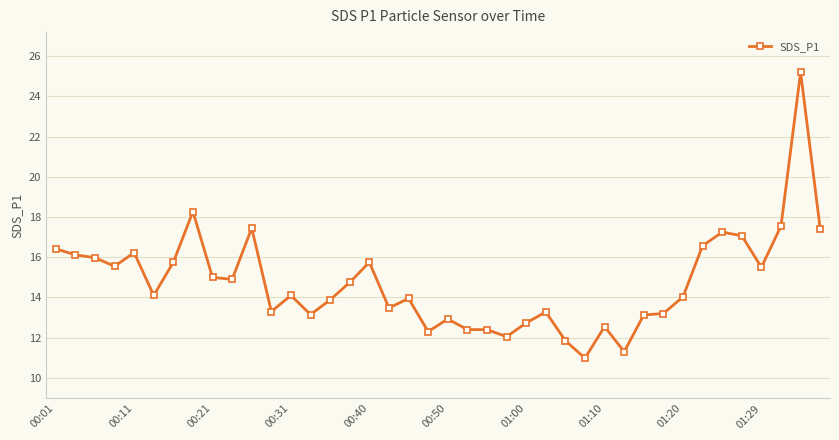

What is the minimum value shown in the chart?

11.0